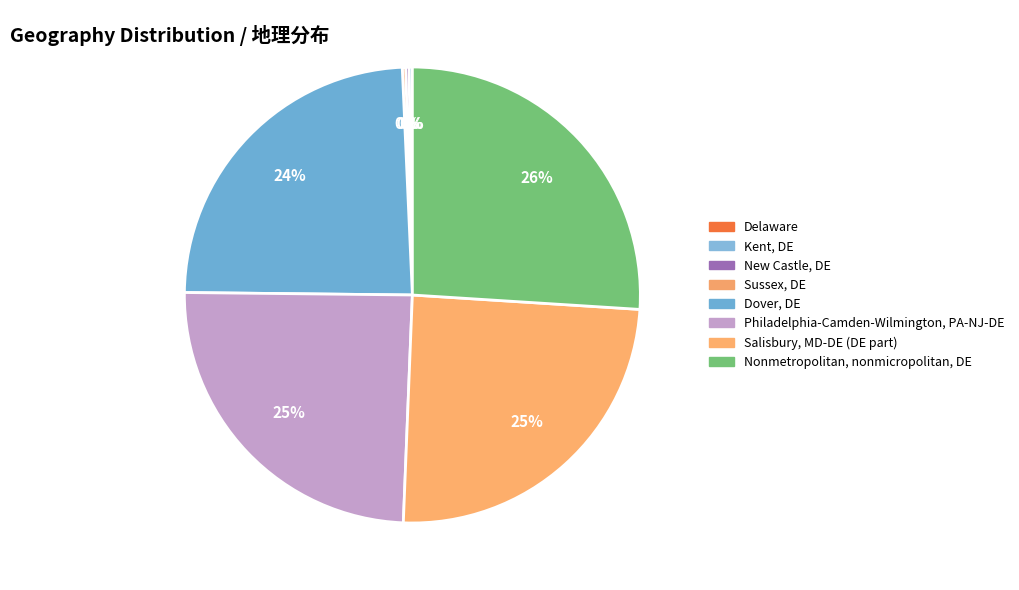

Rank the categories by value from highest to lowest.

Nonmetropolitan, nonmicropolitan, DE, Salisbury, MD-DE (DE part), Philadelphia-Camden-Wilmington, PA-NJ-DE, Dover, DE, Sussex, DE, New Castle, DE, Kent, DE, Delaware